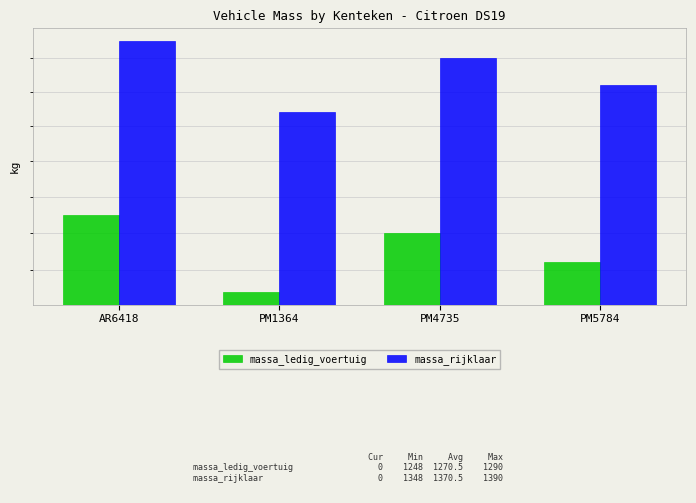

Read the massa_rijklaar value at PM5784.

1364